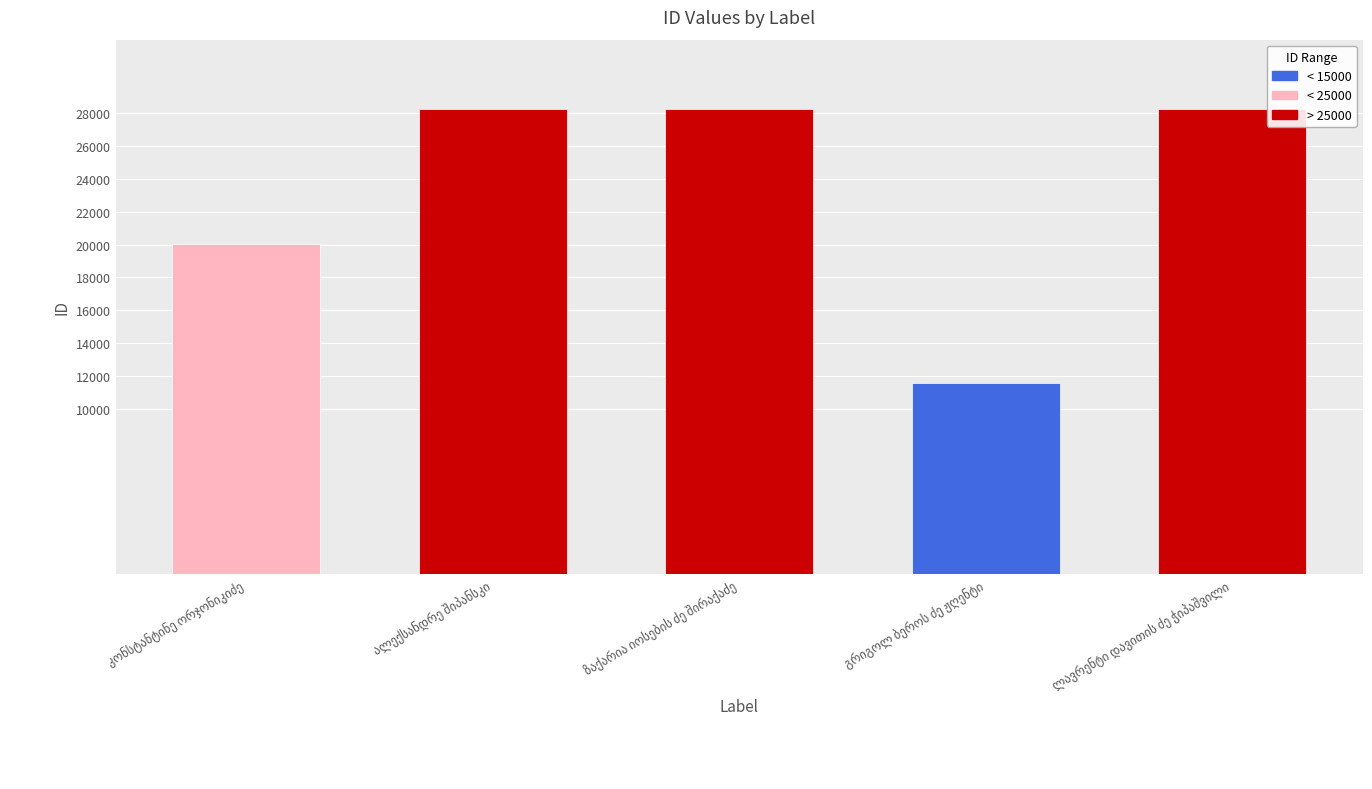

What is the value of the 5th bar from the left?

28220